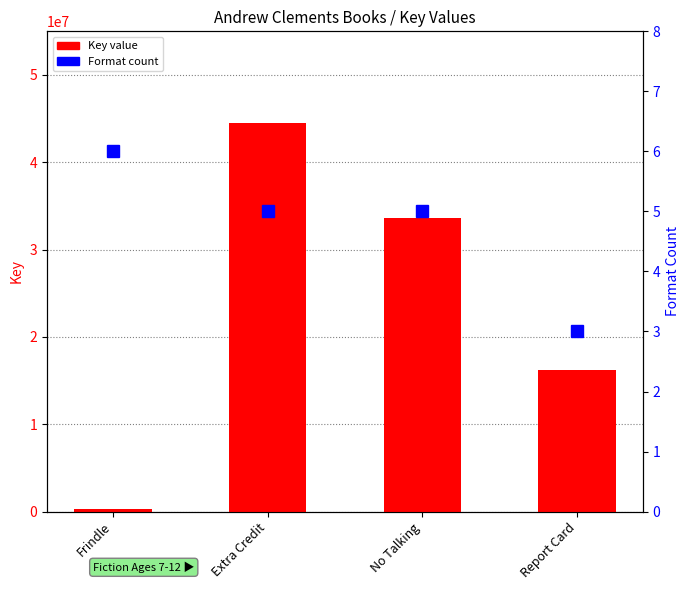

What is the total value across all series at No Talking?

33633407